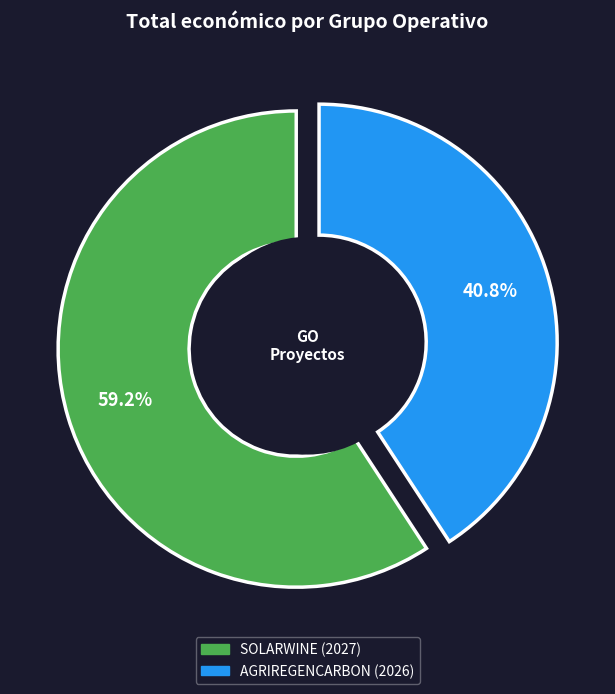

The AGRIREGENCARBON (2026) slice represents 28% of the pie. True or false?

False